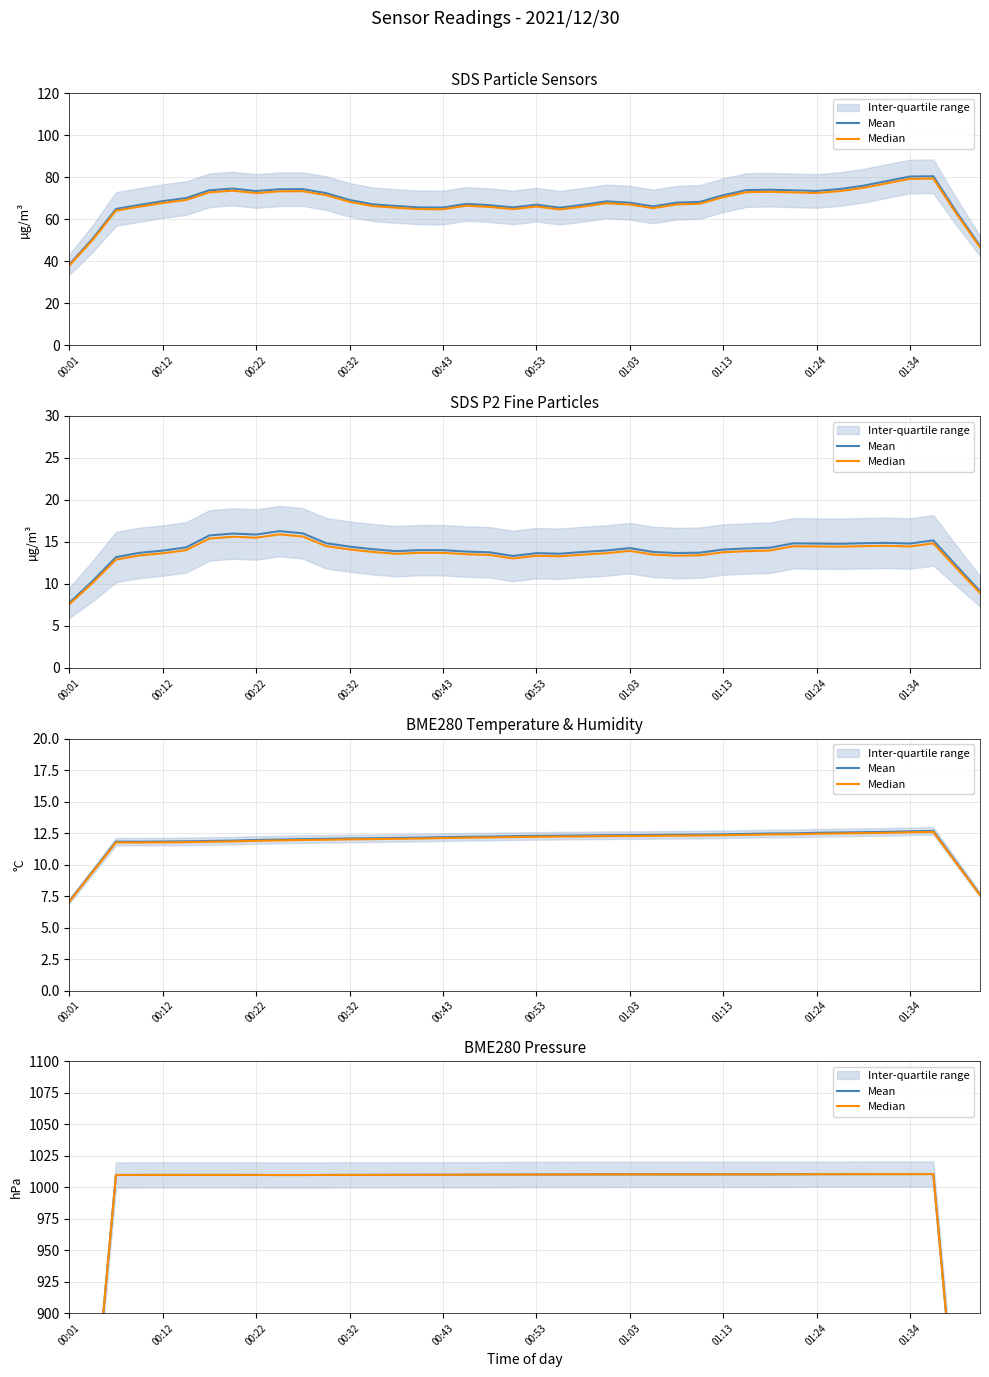

What position from the left is 11?

12